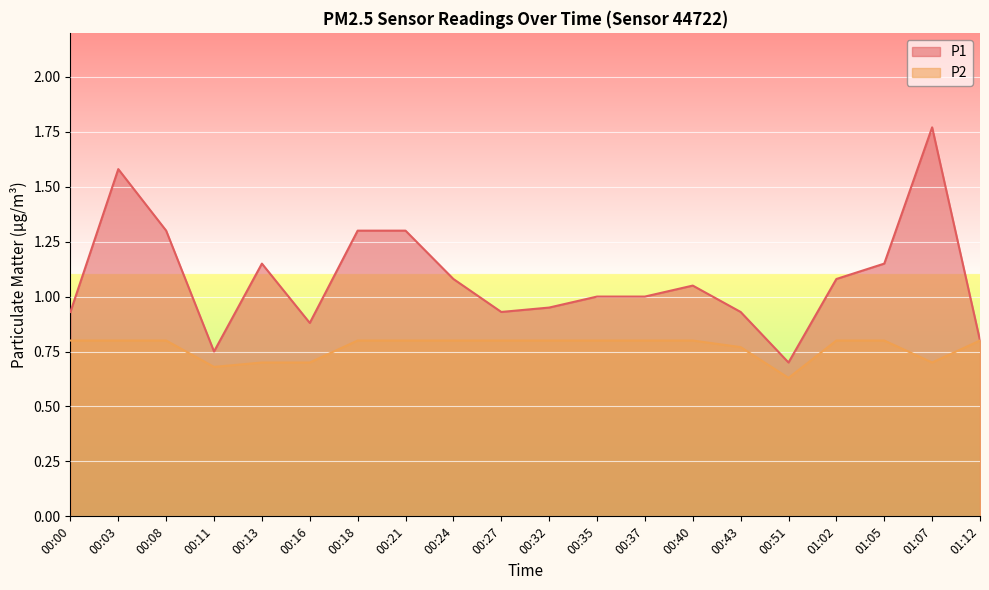

Rank the series at 00:32 from highest to lowest value.

P1, P2